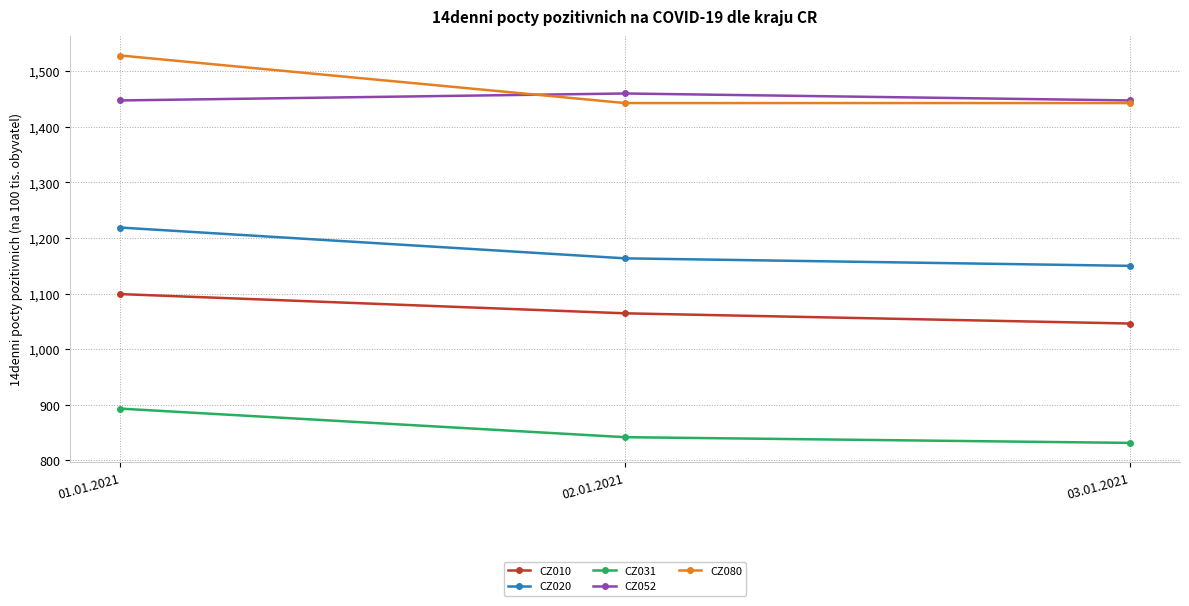

Does the chart have visible grid lines?

Yes